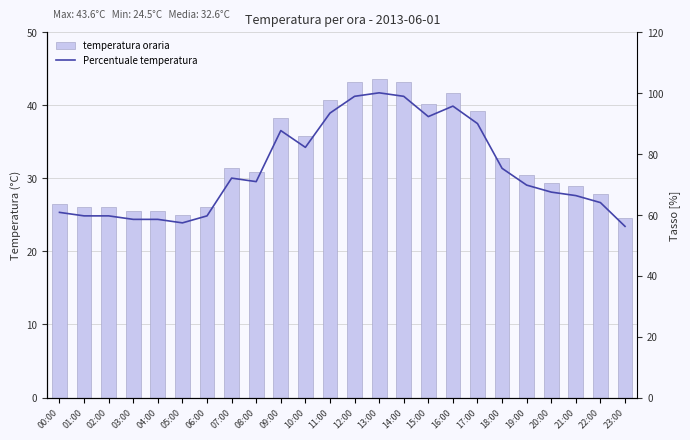

At which label is Percentuale temperatura closest to 78?

18:00